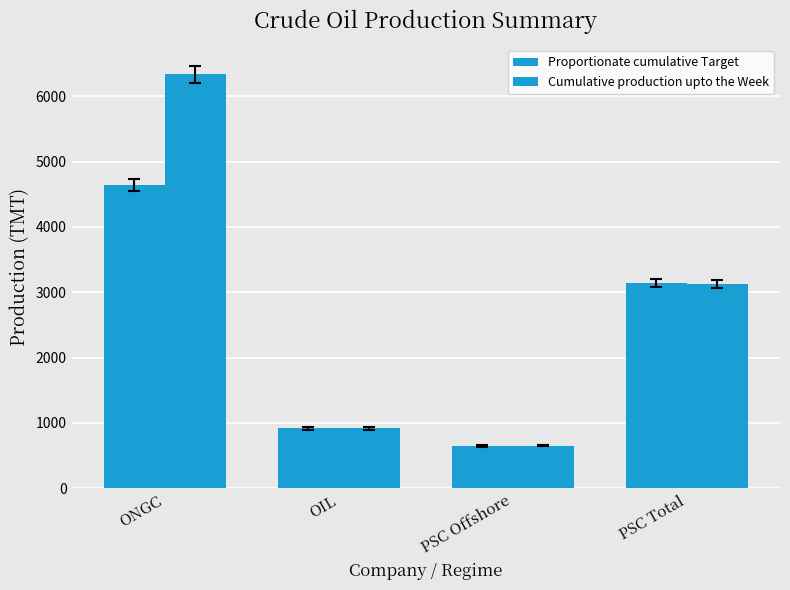

What is the smallest value displayed?

649.2